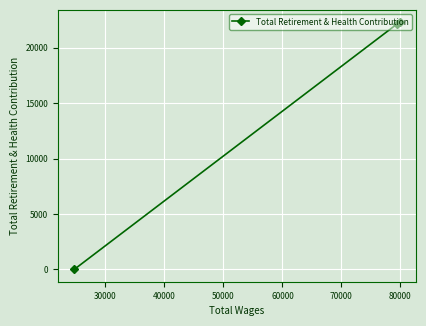

What is the difference between the second highest and minimum values?

22140